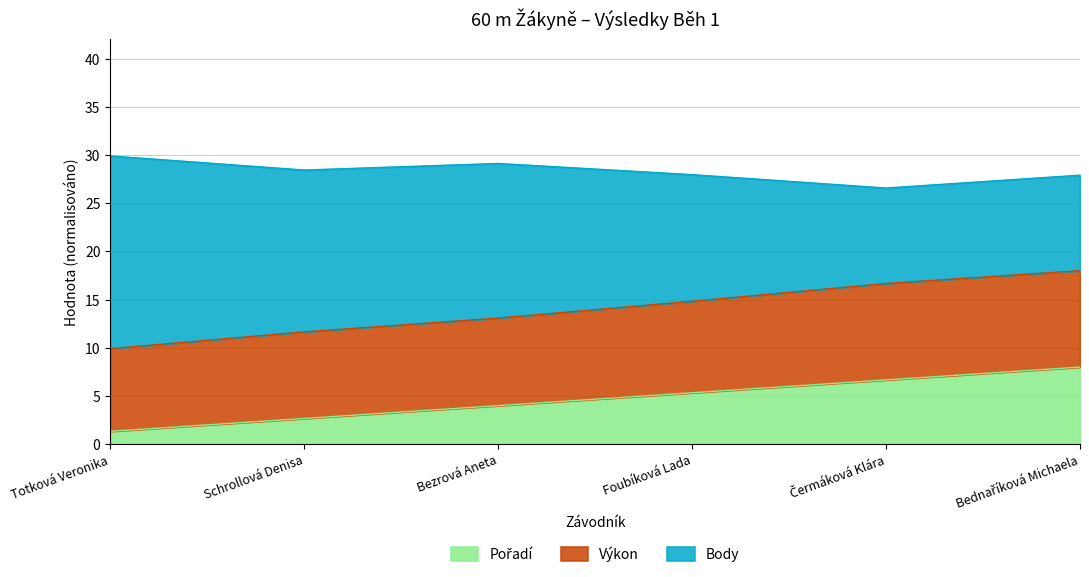

True or false: Výkon has a value of 11.6 at Schrollová Denisa.

True